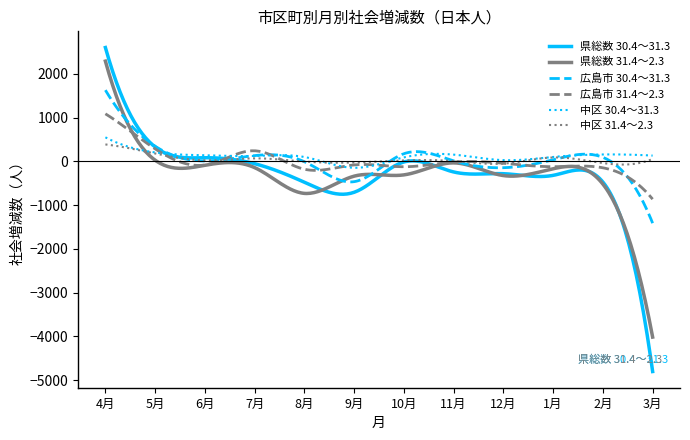

What is the highest value of the 広島市 31.4～2.3 series?

1090.0